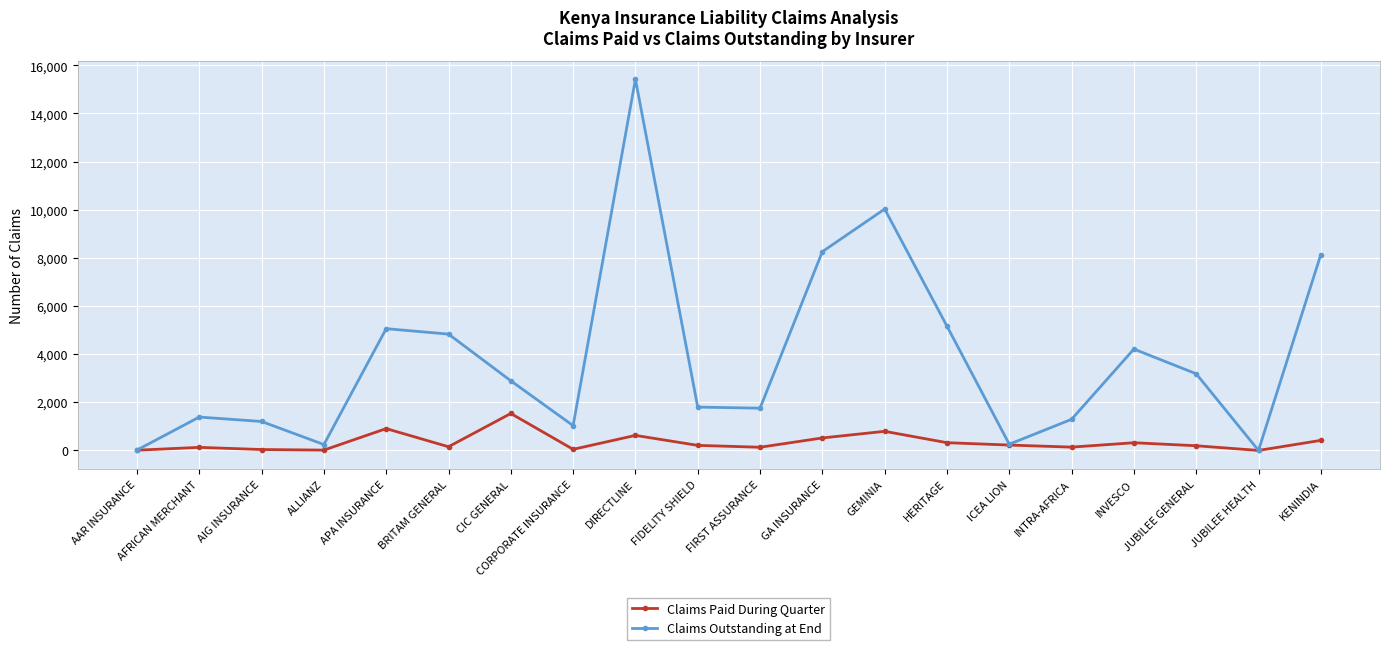

Which series has the largest total across all categories?

Claims Outstanding at End